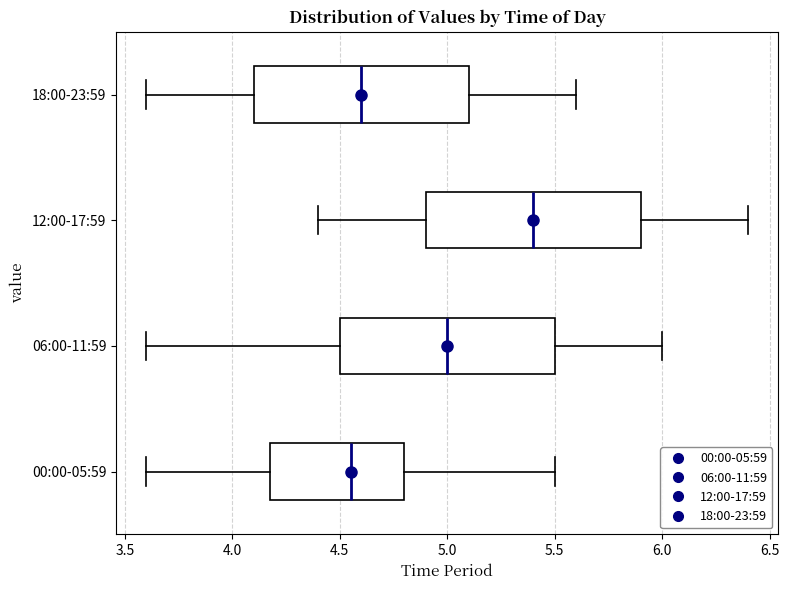

Reading bottom to top, transcribe this box plot: for each box, give where its median line is, the range the box spans, and where its two whiskers end, as read against the x-axis. The values are not printed on the chart, so give them approximately, as read against the axis.

00:00-05:59: median 4.55, box 4.20 to 4.80, whiskers 3.60 to 5.50
06:00-11:59: median 5.00, box 4.50 to 5.50, whiskers 3.60 to 6.00
12:00-17:59: median 5.40, box 4.90 to 5.90, whiskers 4.40 to 6.40
18:00-23:59: median 4.60, box 4.10 to 5.10, whiskers 3.60 to 5.60